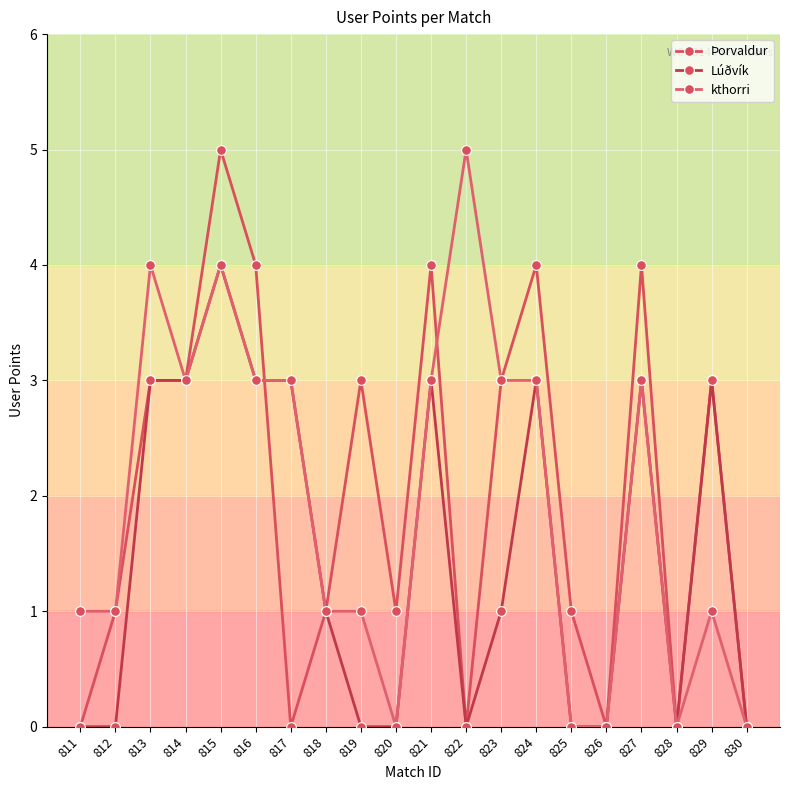

At which category is the sum across all series the highest?

815